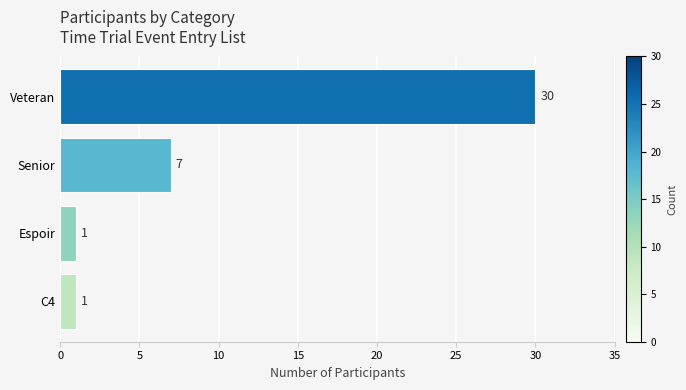

Does the chart contain any negative values?

No